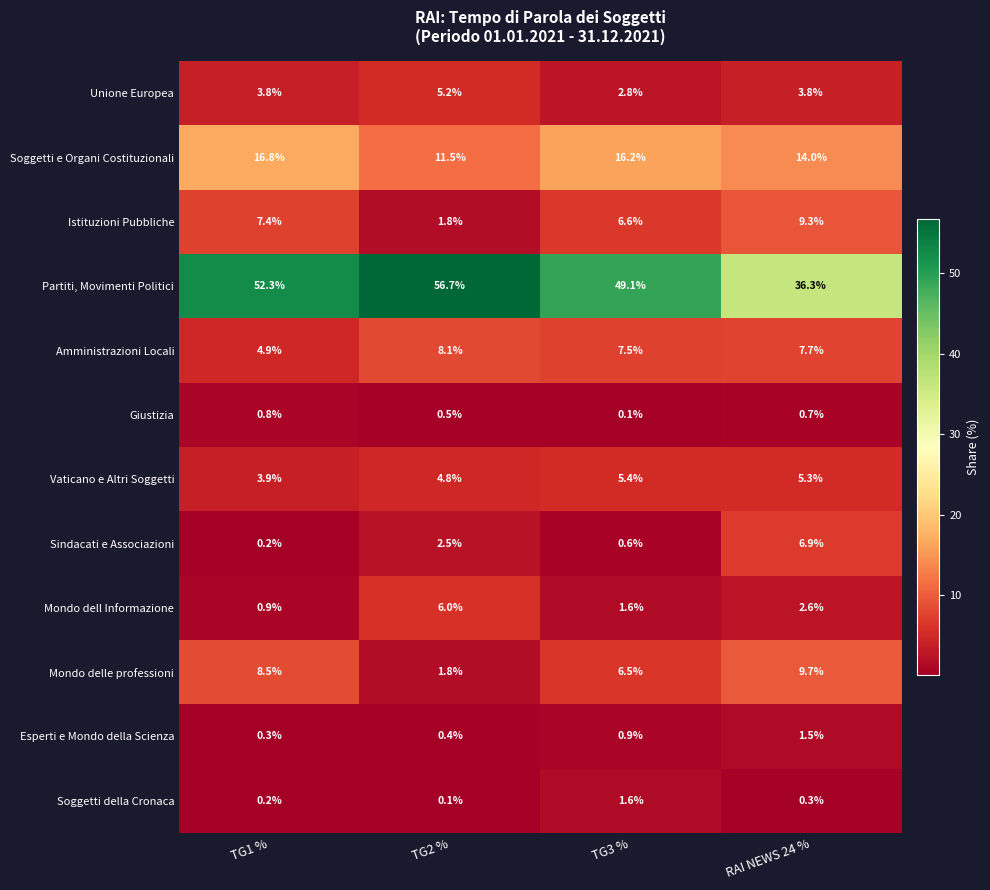

Count the number of data series in this chart.

12